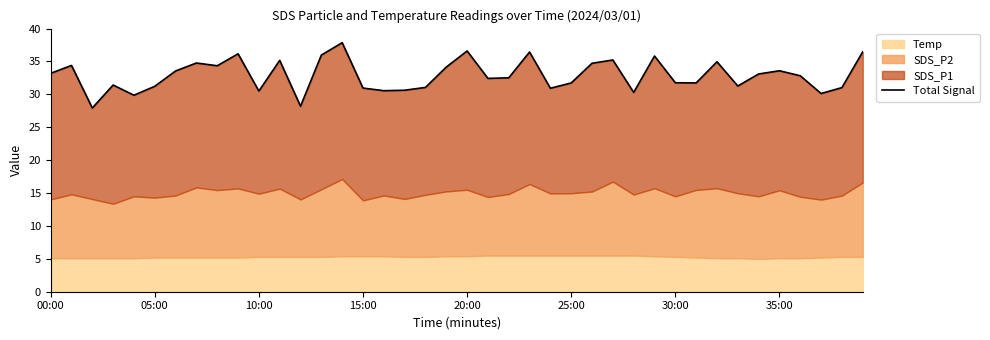

Is it true that the value at 29 is 10.7?

False